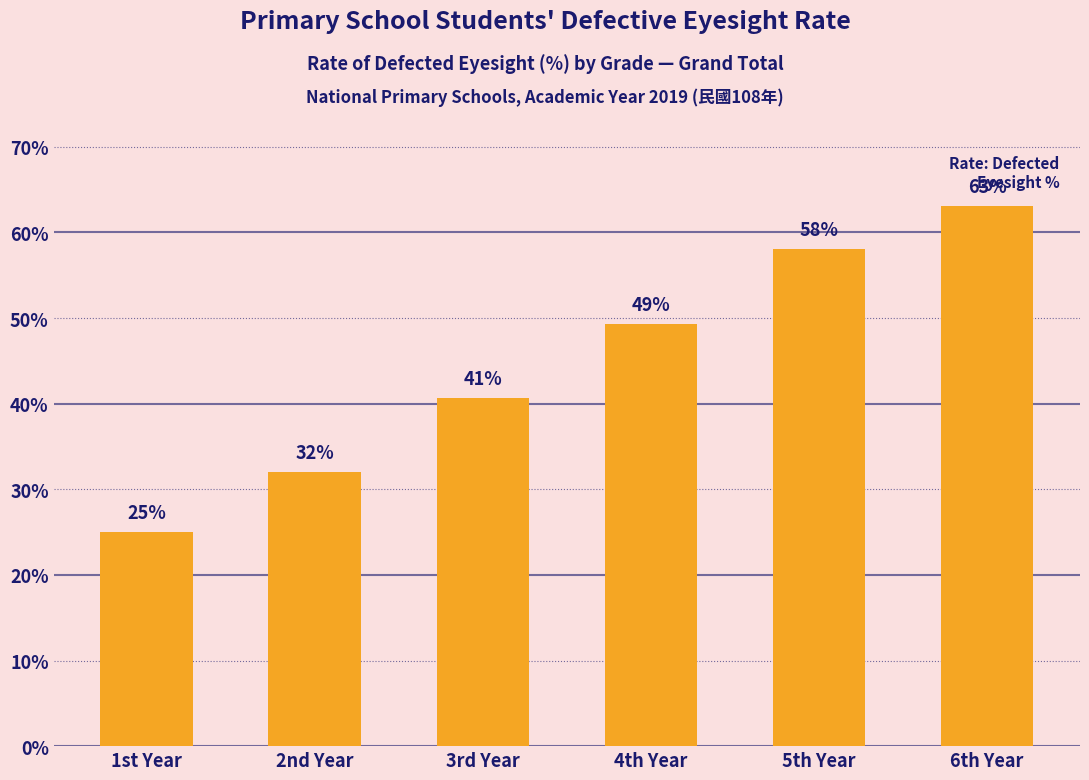

How many data points are less than 49?

3